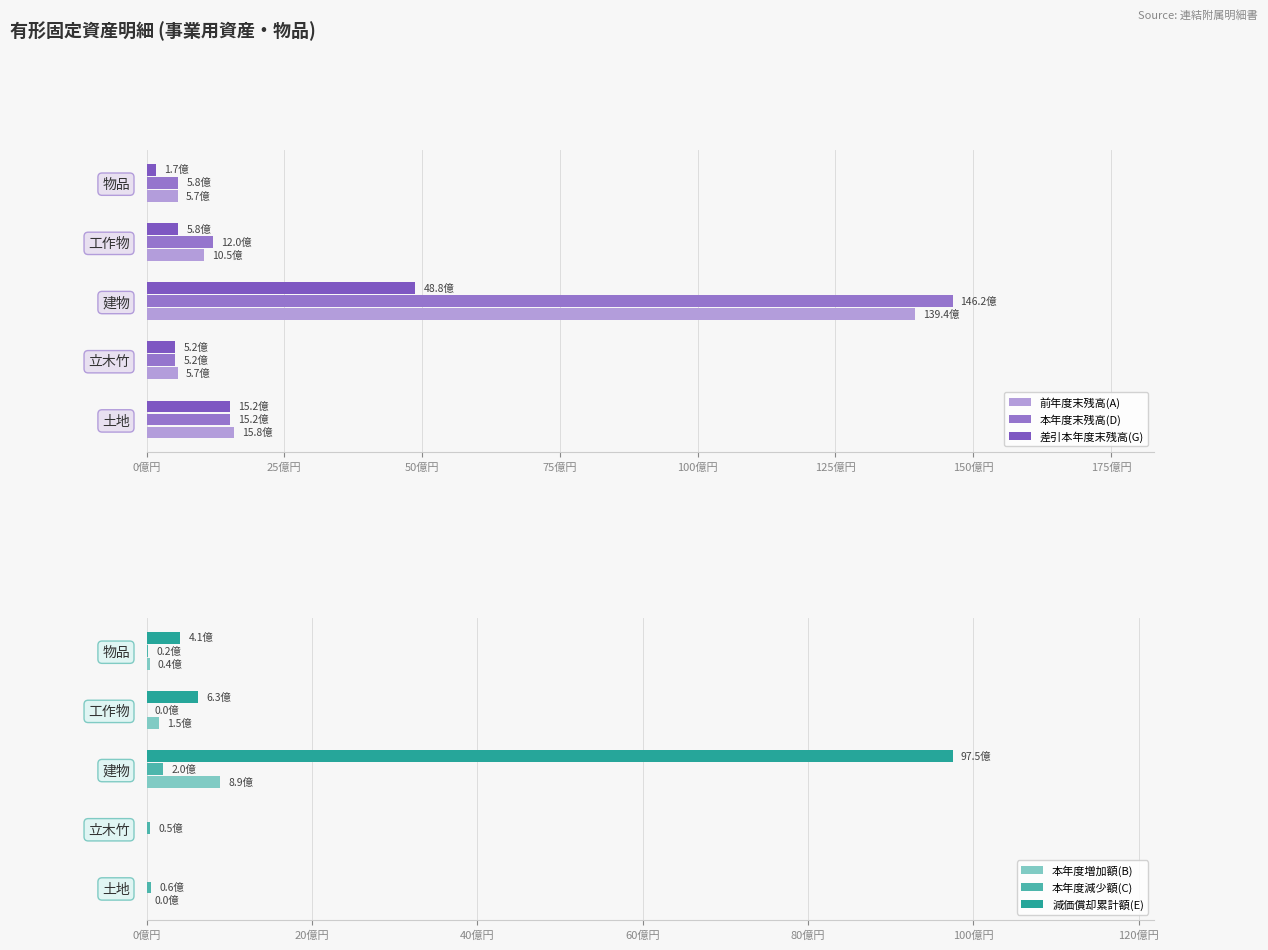

At how many categories does at least one series exceed 8454998245?

1